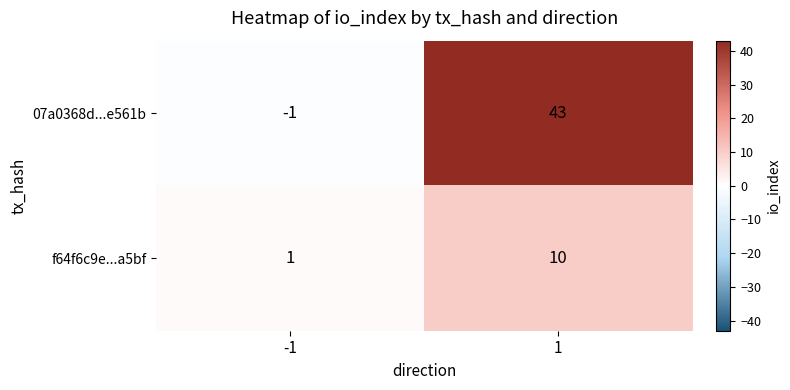

How many data points in 07a0368d...e561b are less than 43?

1